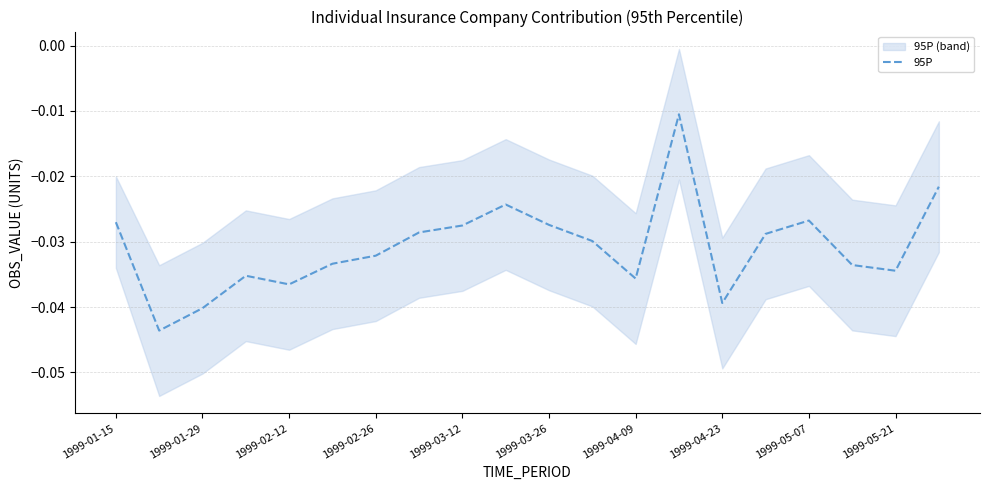

The value at 11 is -0.0. True or false?

True